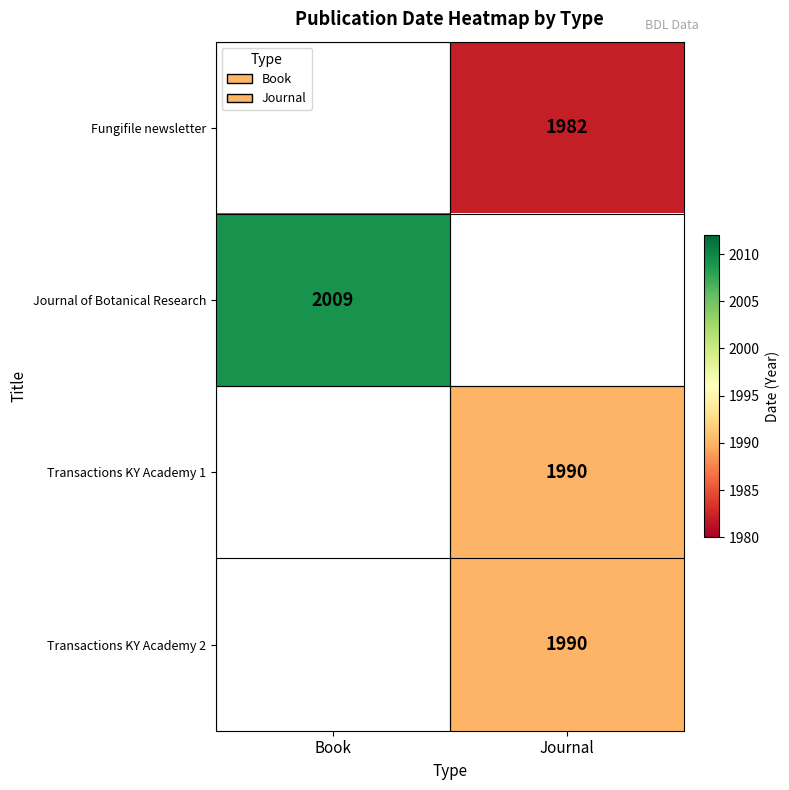

True or false: Fungifile newsletter has a value of 1326 at Journal.

False